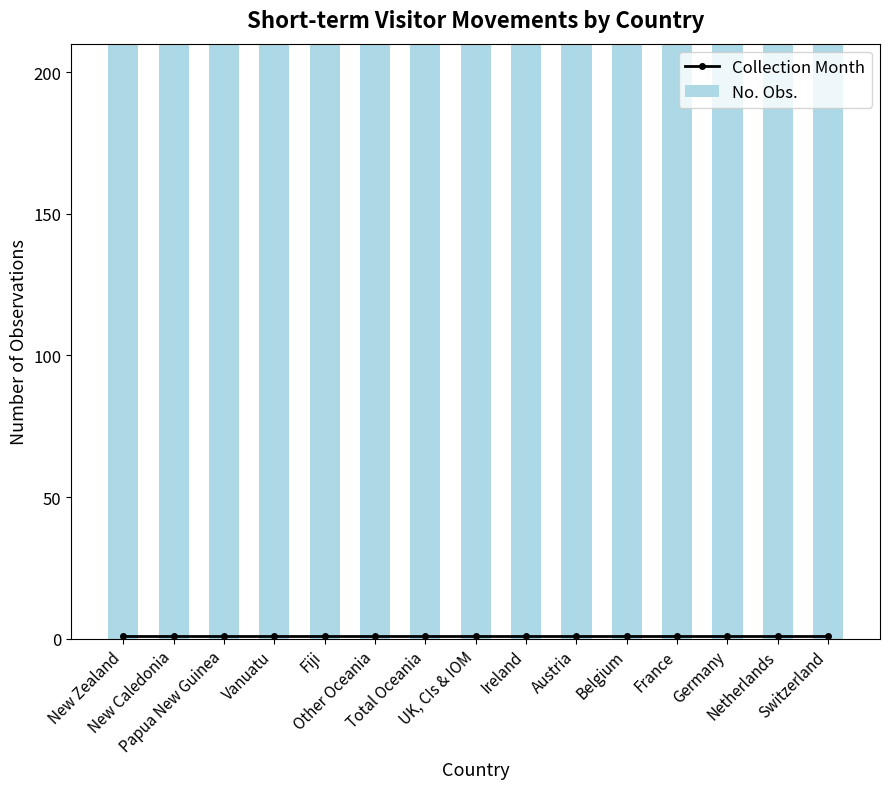

Is it true that No. Obs. equals 390 at France?

True